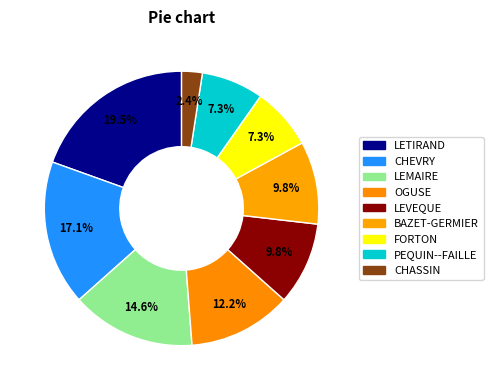

Count the number of slices in the pie.

9